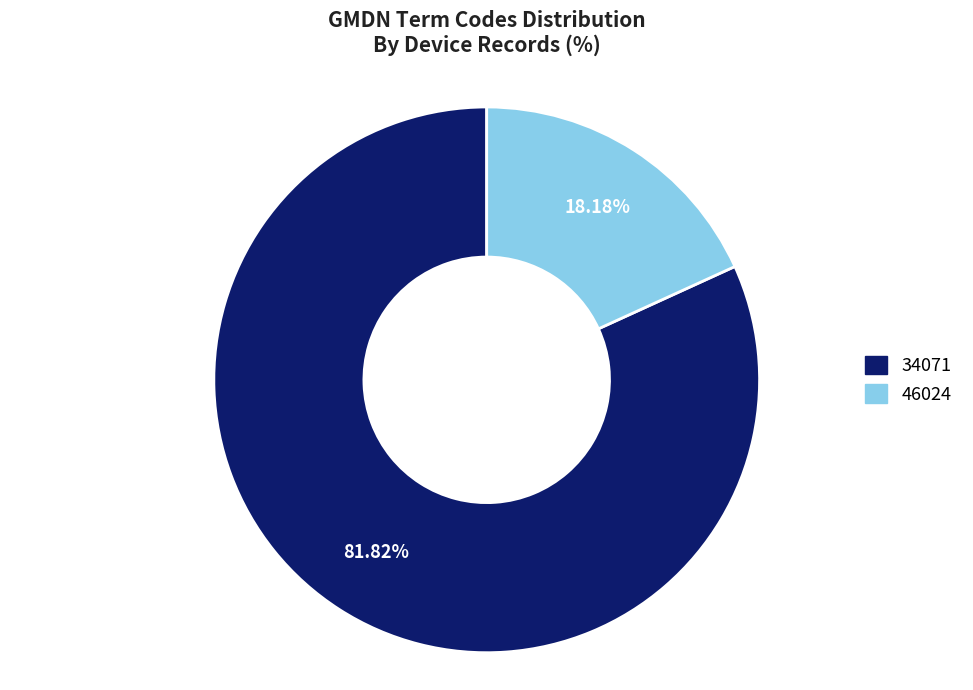

Rank the categories by value from lowest to highest.

46024, 34071